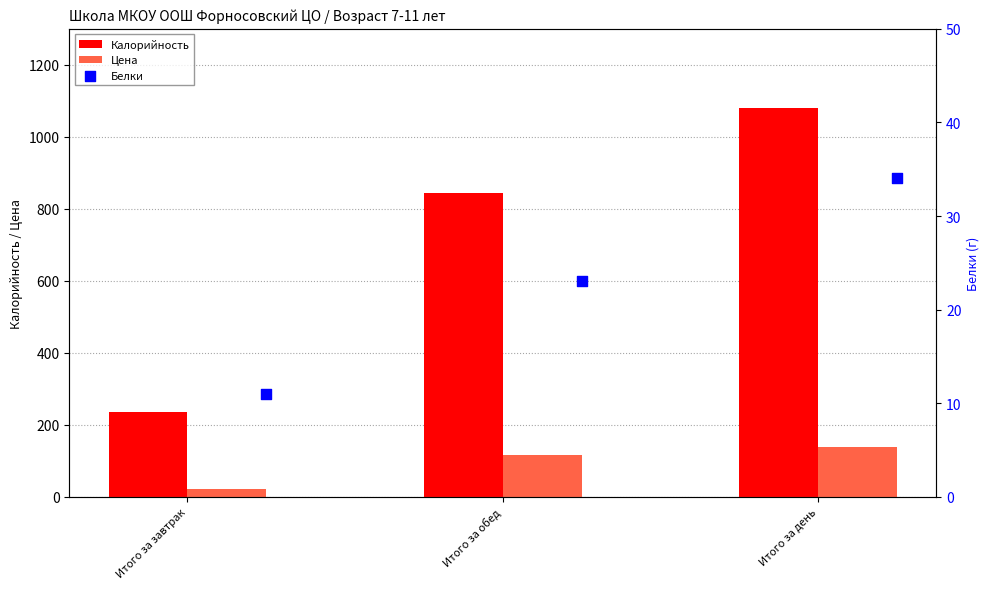

Which series contains the lowest Y value?

Белки